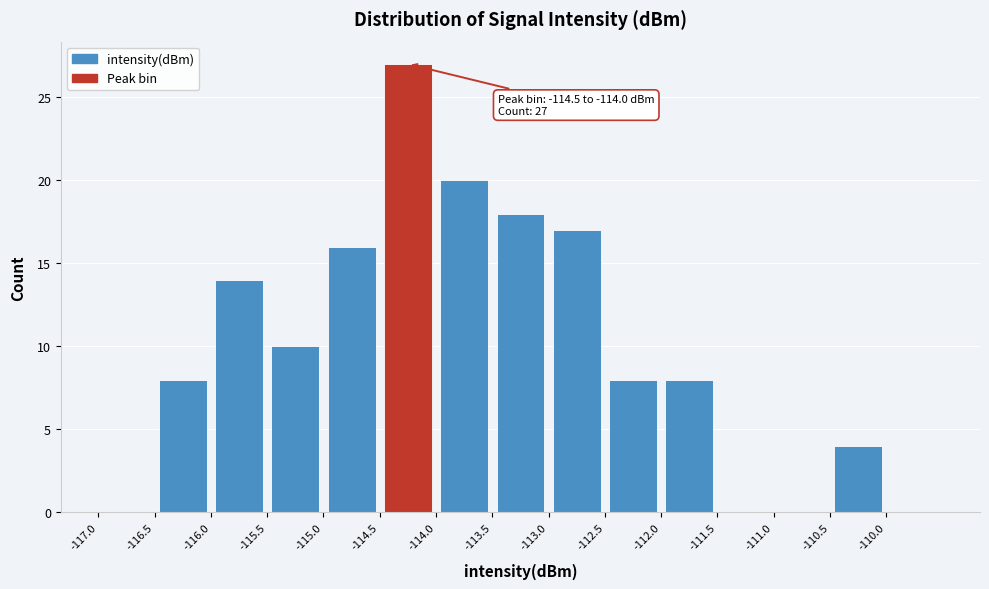

Over which range of the x-axis is the bar tallest?

-114.5 to -114.0